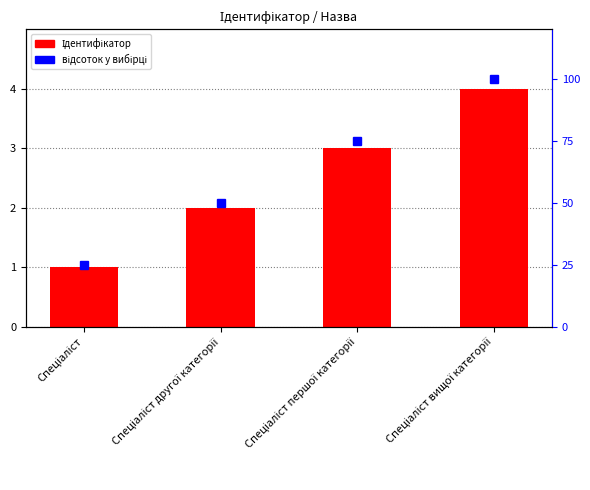

What is the difference between the highest and lowest values at Спеціаліст вищої категорії?

96